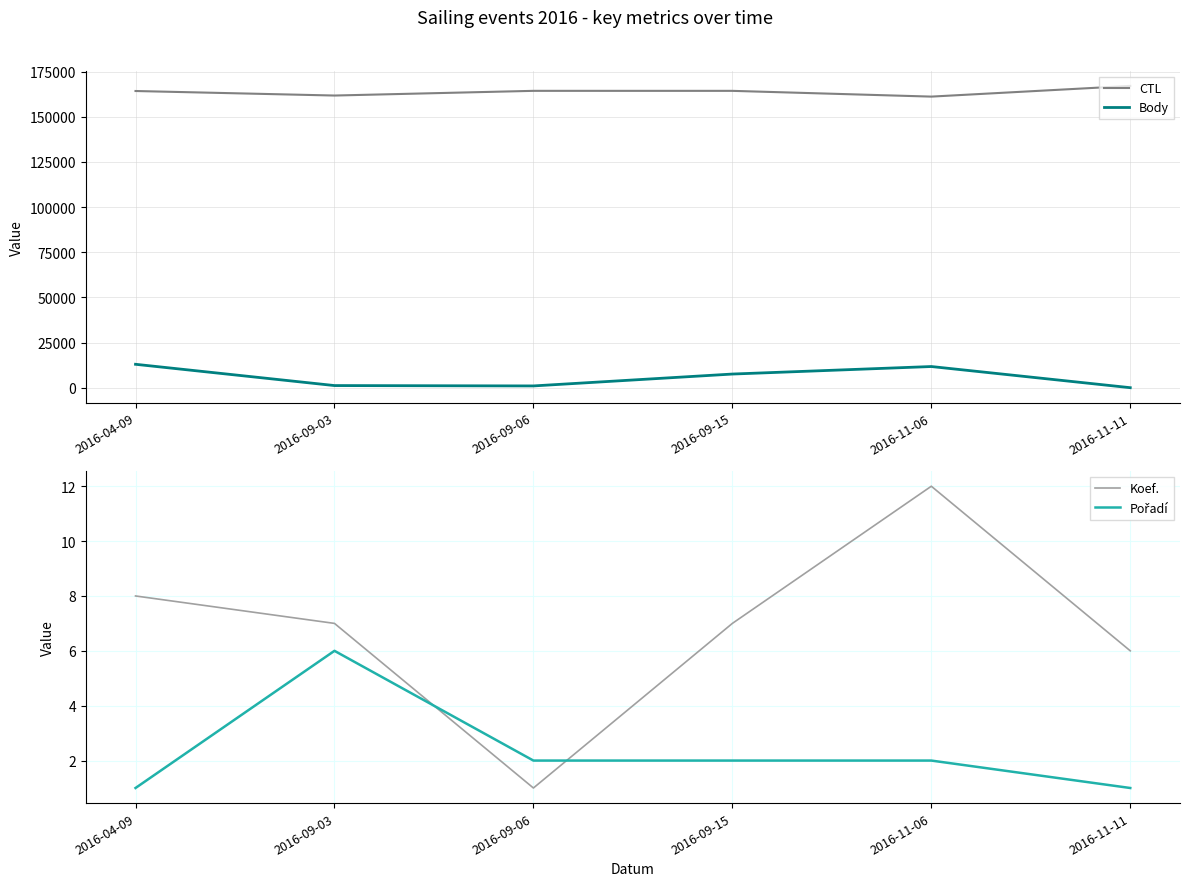

Which category has the lowest value across all series?

2016-11-11